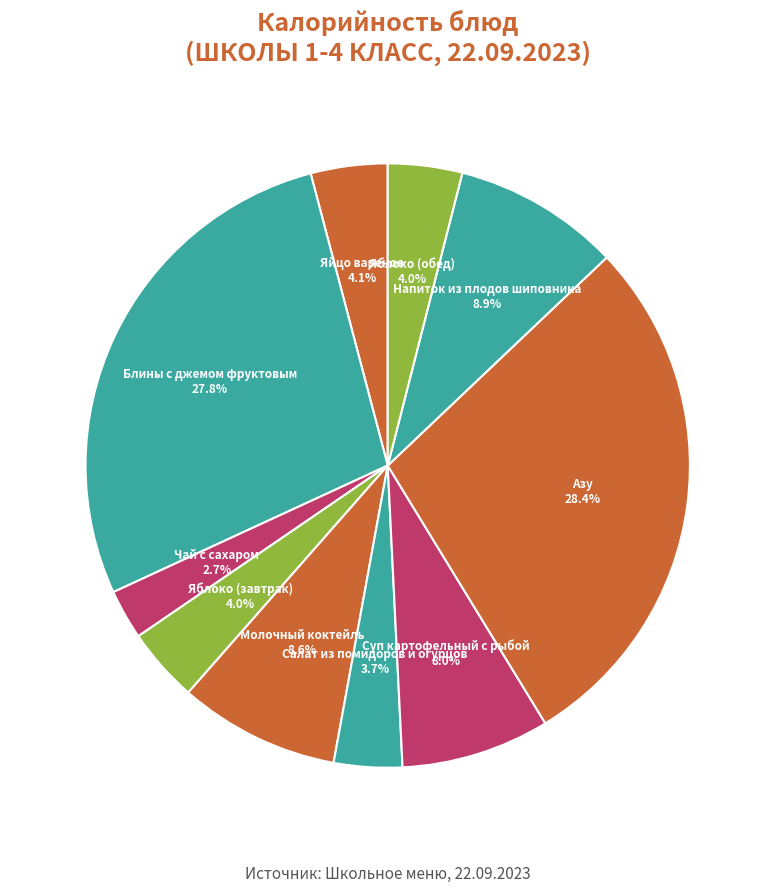

How many slices are in this pie chart?

10